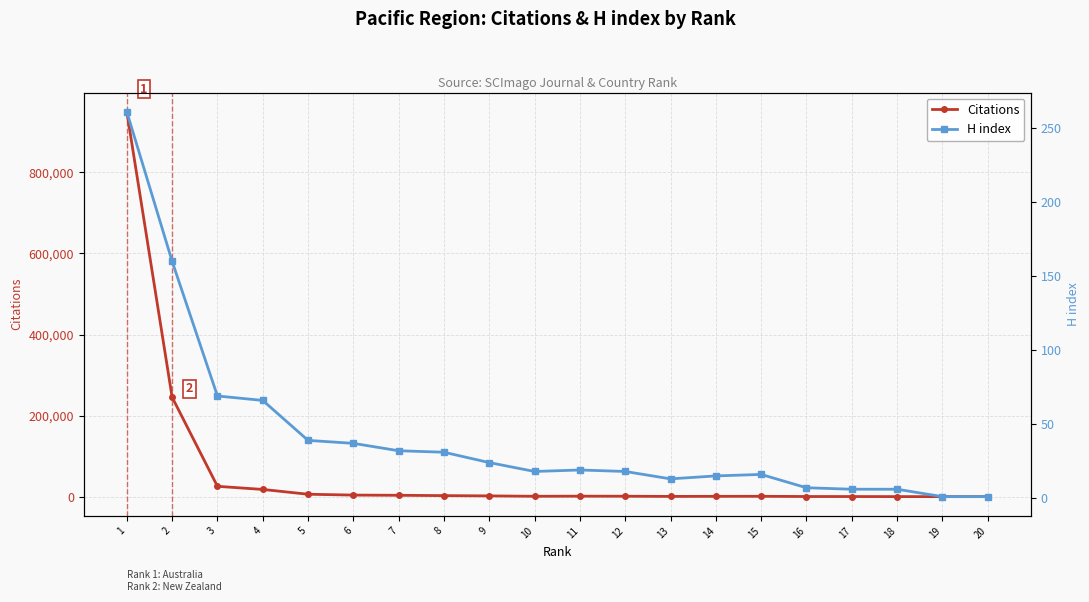

Is it true that Citations equals 3 at 19?

True